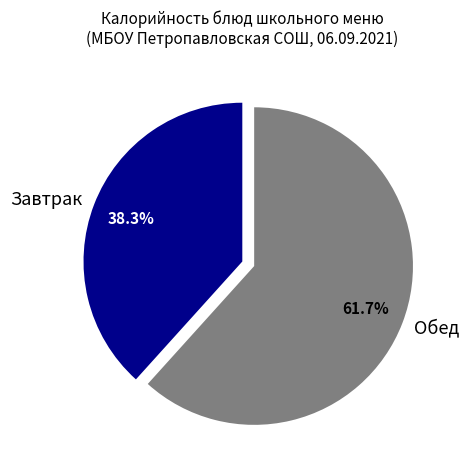

Is there any slice that represents more than half of the pie?

Yes